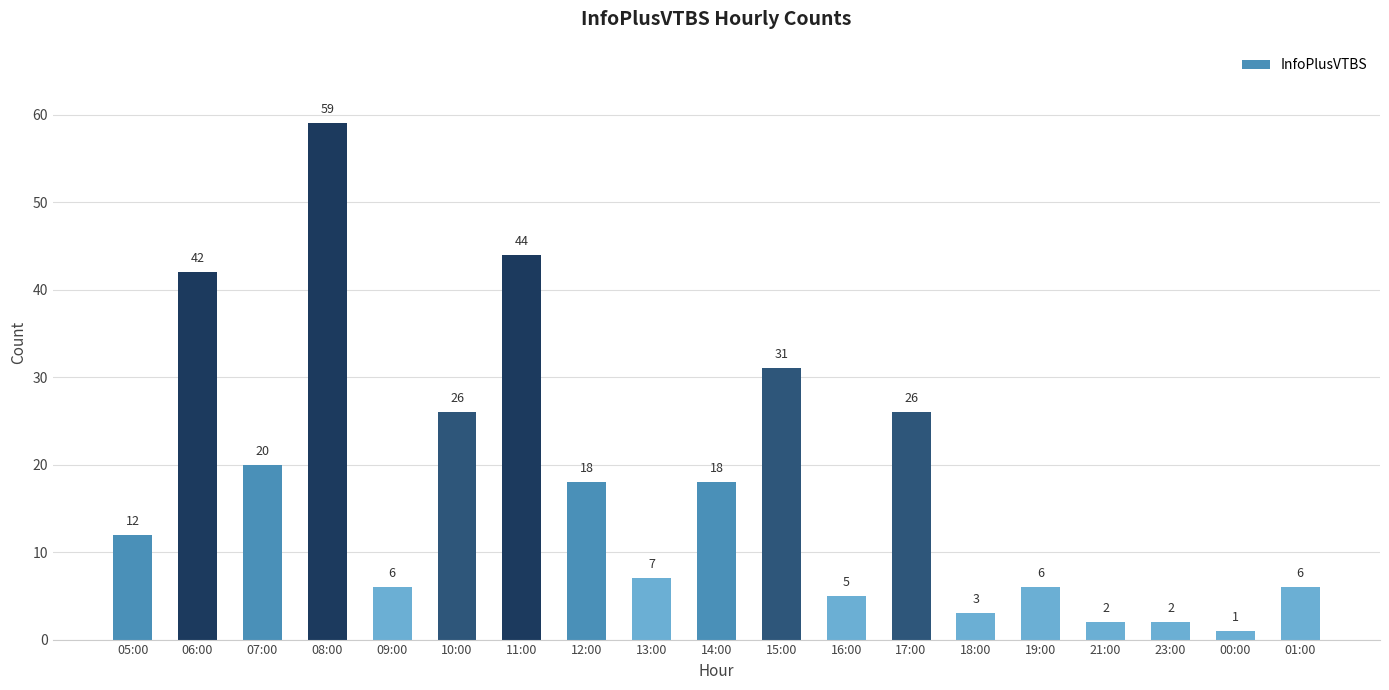

What value does the data have at 19:00, to the nearest 10?

10